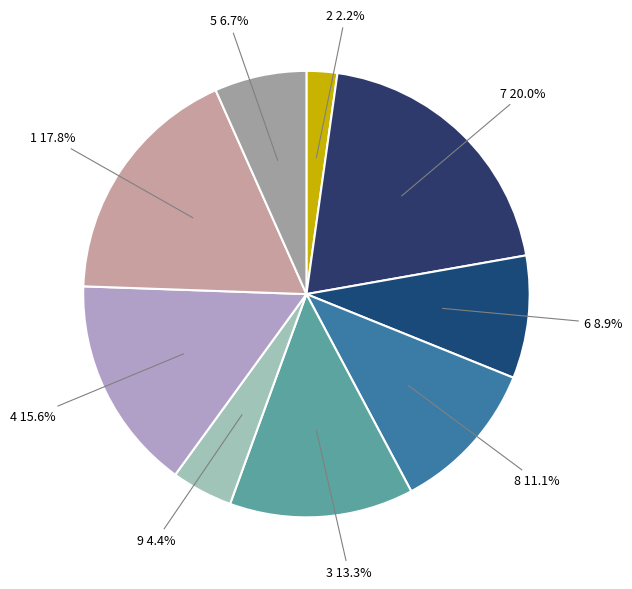

To the nearest percent, what is the difference between the 2 and 3 slice percentages?

11%